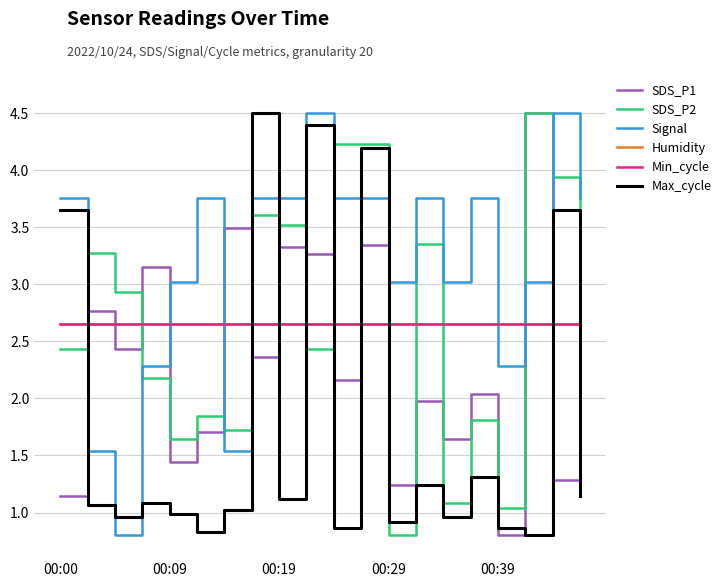

Does the chart display data point markers on the line(s)?

No